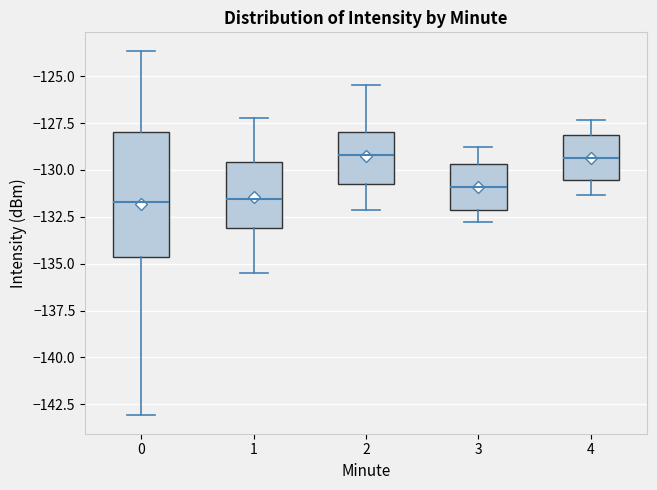

Where does the upper whisker of the box at x = 4 end on the y-axis? The values are not printed on the chart, so give them approximately, as read against the axis.

-127.5